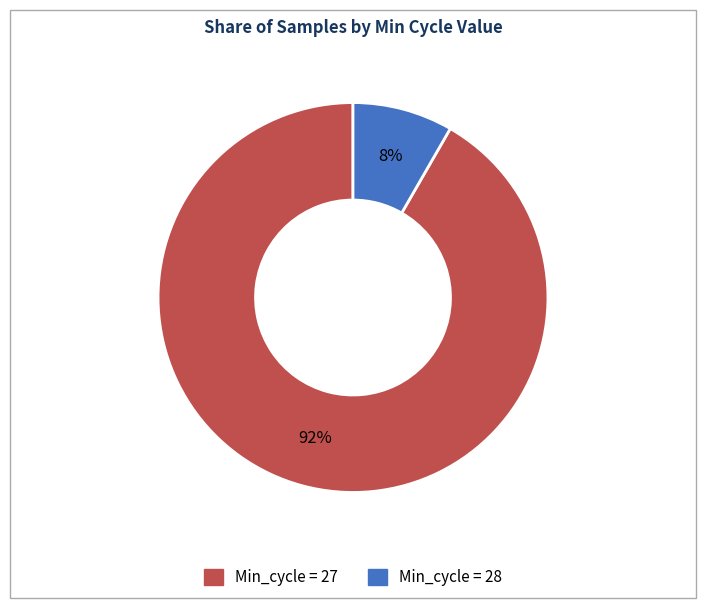

How many slices are in this pie chart?

2